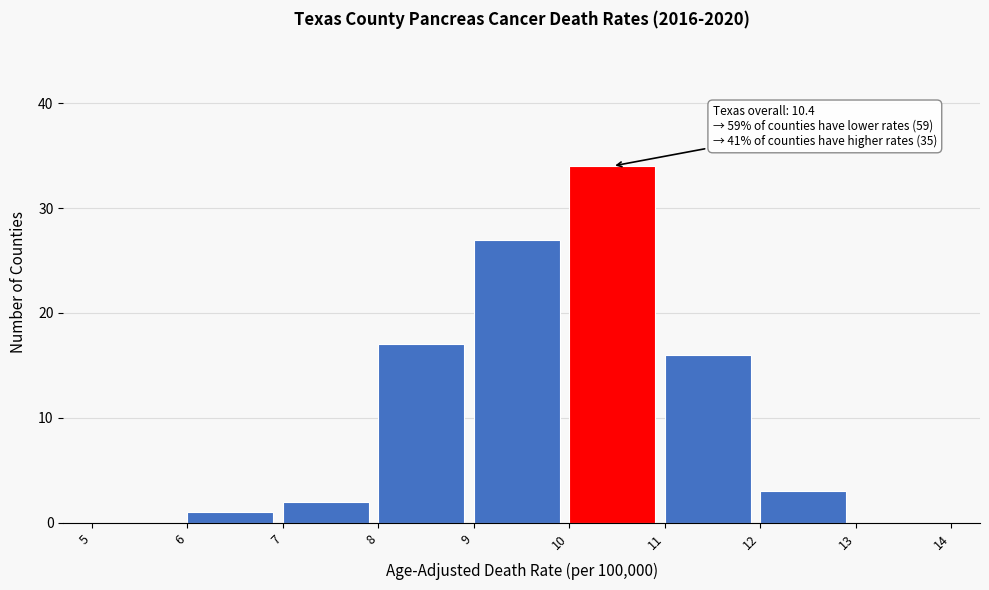

Which range on the x-axis has the tallest bar?

10 to 11